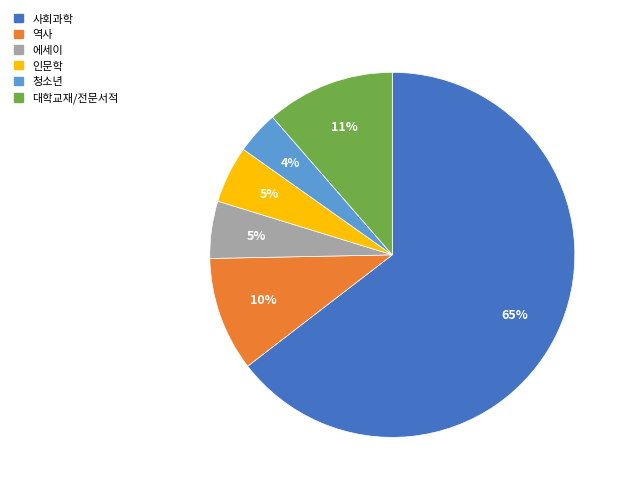

What percentage is the 인문학 slice, to the nearest percent?

5%